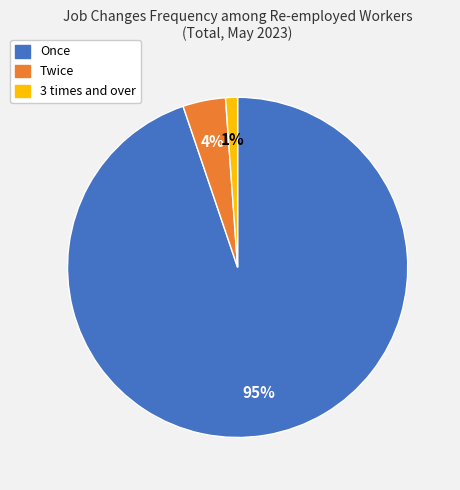

How many segments does this pie chart have?

3